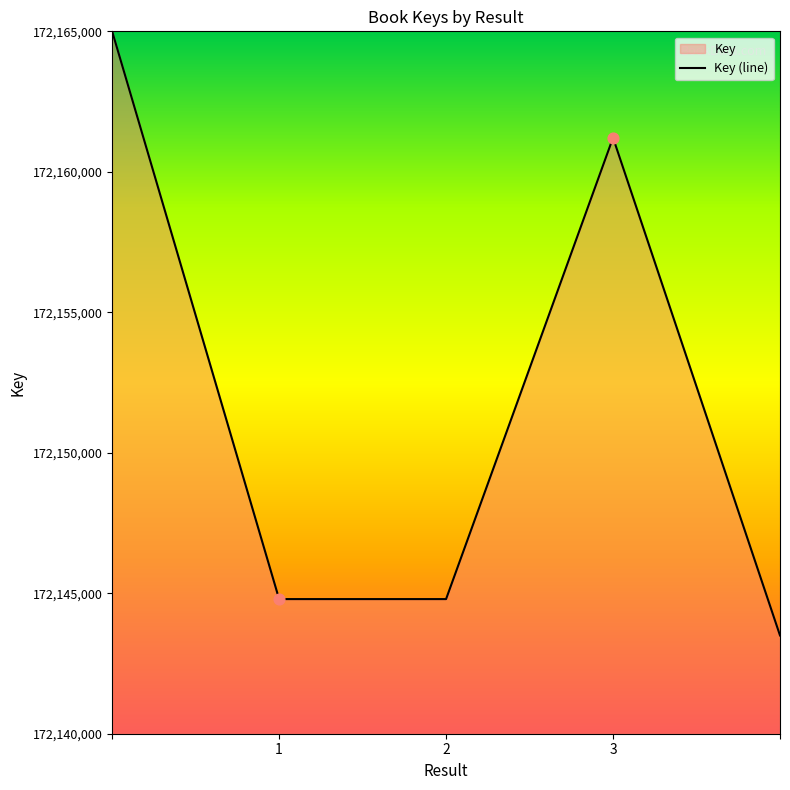

Approximately how many times larger is the value at 3 compared to 2?

1.0